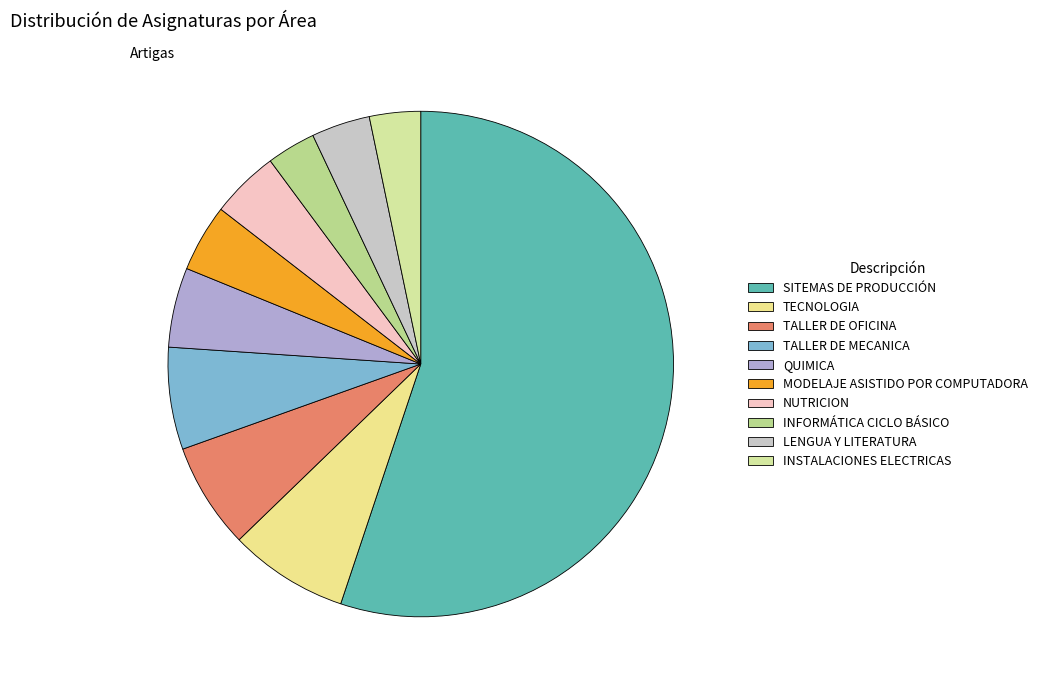

Which category has the smallest portion of the pie?

INFORMÁTICA CICLO BÁSICO